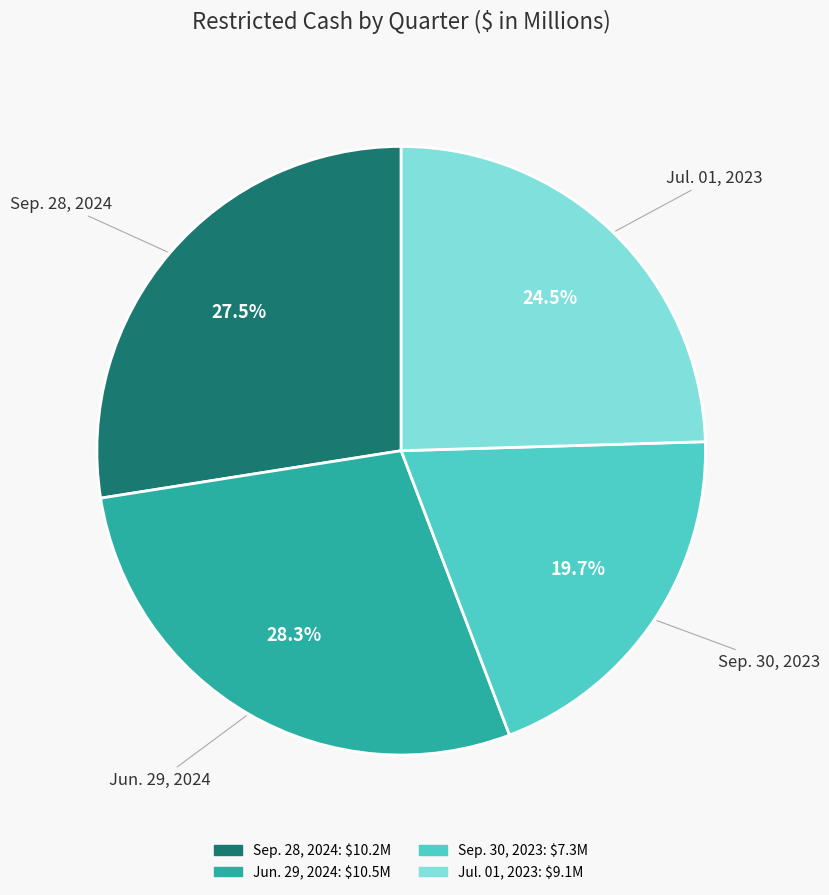

Rank the categories by value from lowest to highest.

Sep. 30, 2023, Jul. 01, 2023, Sep. 28, 2024, Jun. 29, 2024